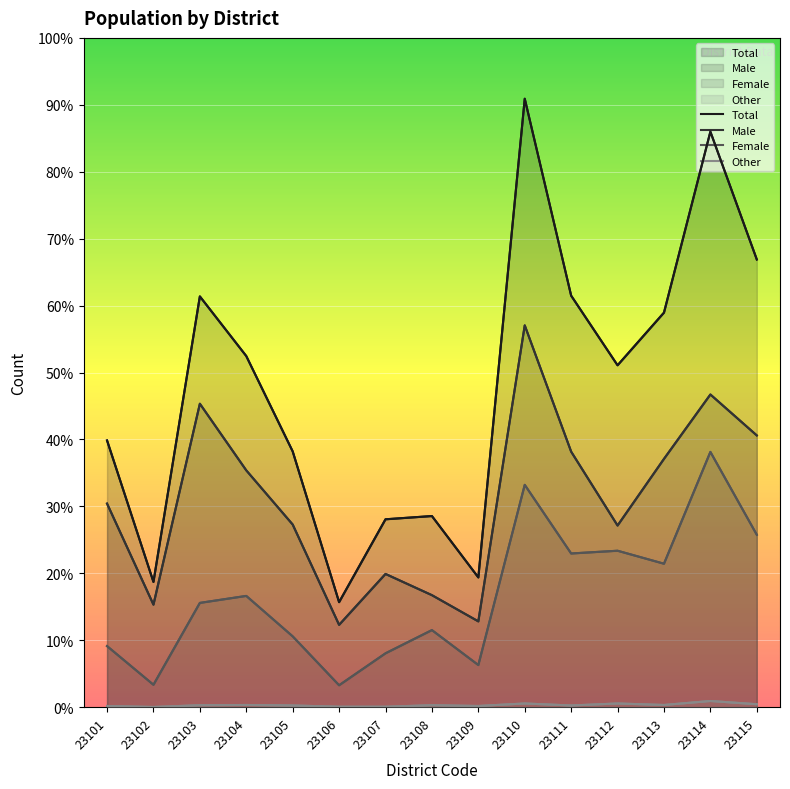

Between 23104 and 23103, which is larger?

23103